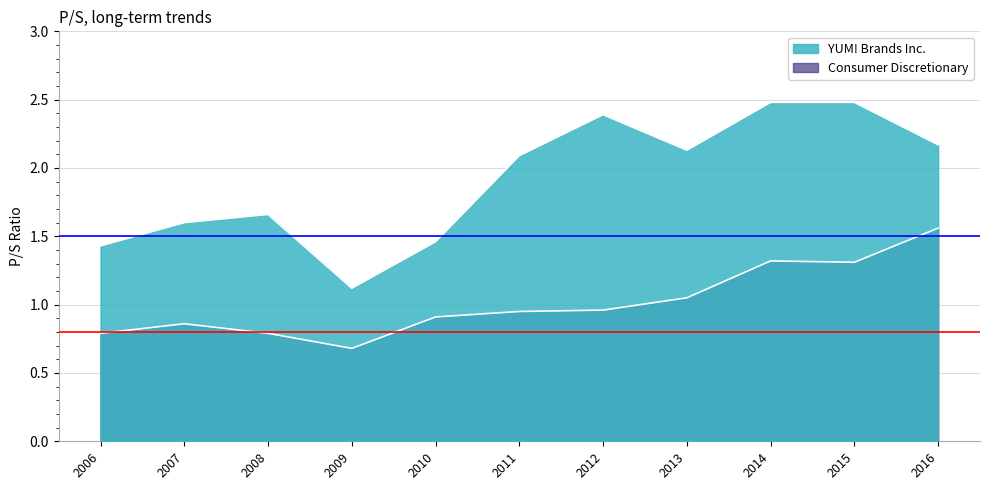

How many lines are shown in the chart?

2